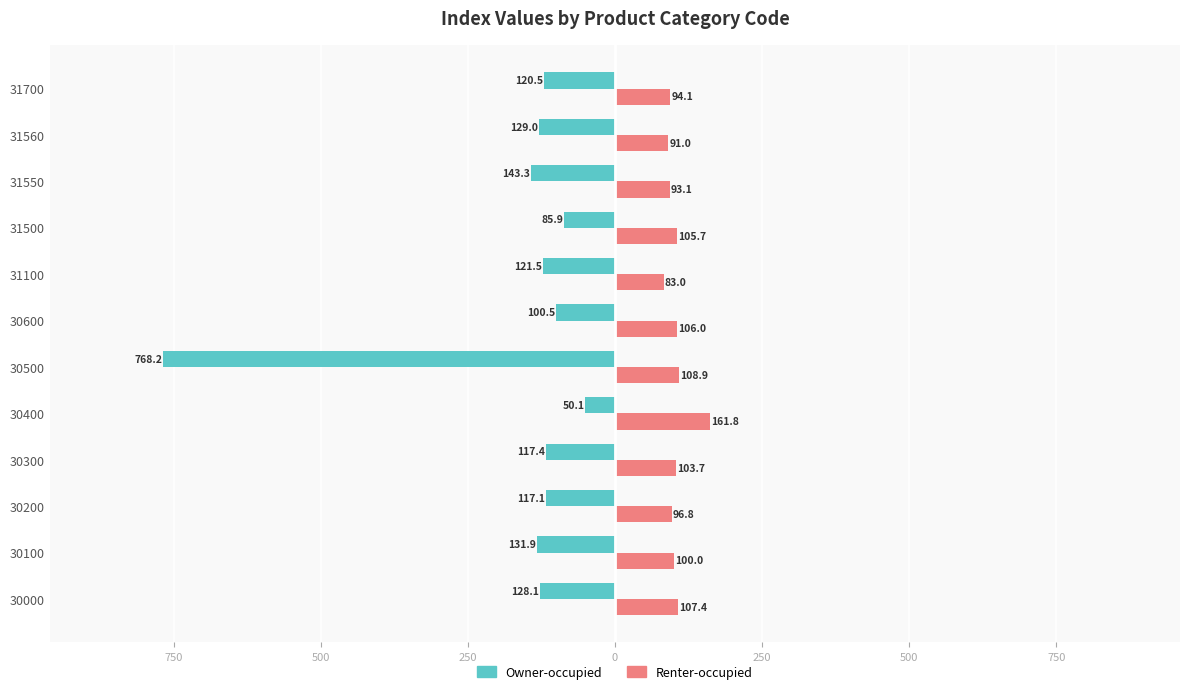

Reading left to right, extract all data points from this chart.

Owner-occupied: -128.1	-131.9	-117.1	-117.4	-50.1	-768.2	-100.5	-121.5	-85.9	-143.3	-129.0	-120.5
Renter-occupied: 107.4	100.0	96.8	103.7	161.8	108.9	106.0	83.0	105.7	93.1	91.0	94.1